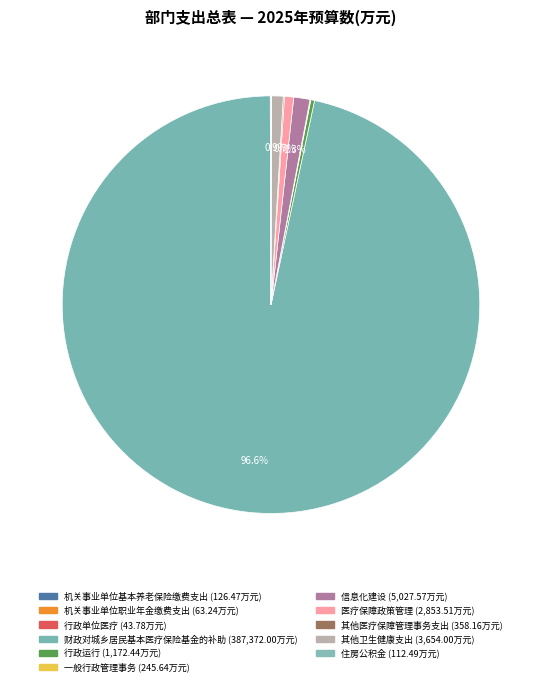

Rank the categories by value from highest to lowest.

财政对城乡居民基本医疗保险基金的补助, 信息化建设, 其他卫生健康支出, 医疗保障政策管理, 行政运行, 其他医疗保障管理事务支出, 一般行政管理事务, 机关事业单位基本养老保险缴费支出, 住房公积金, 机关事业单位职业年金缴费支出, 行政单位医疗